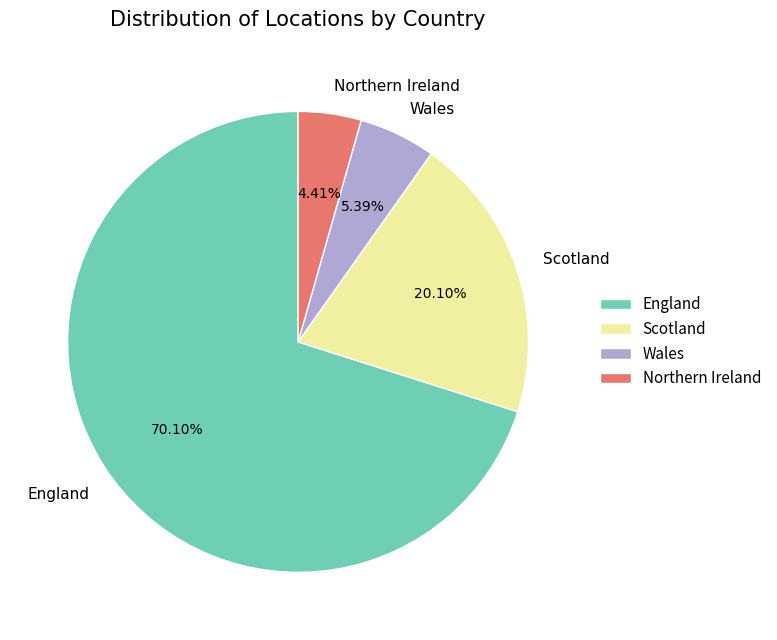

Which slice is the smallest?

Northern Ireland